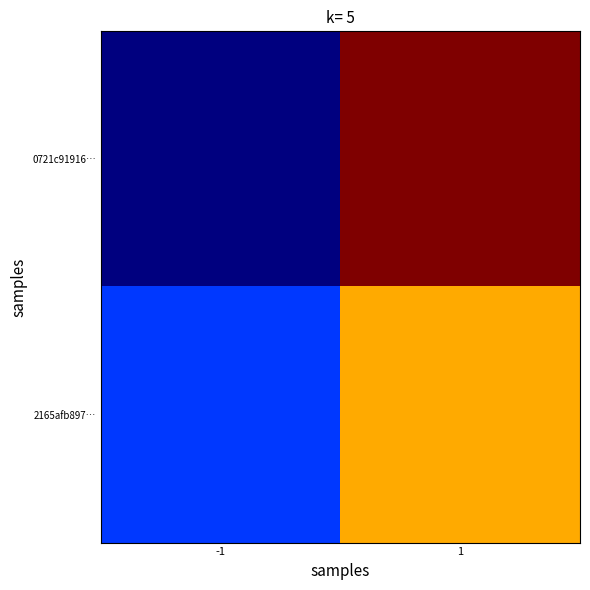

Which series has the largest total across all categories?

0721c91916…